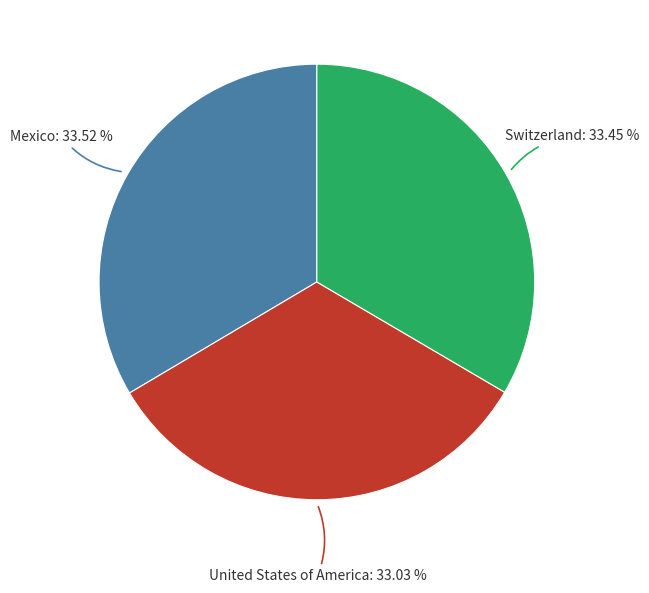

Does United States of America: 33.03 % account for over 50% of the chart?

No